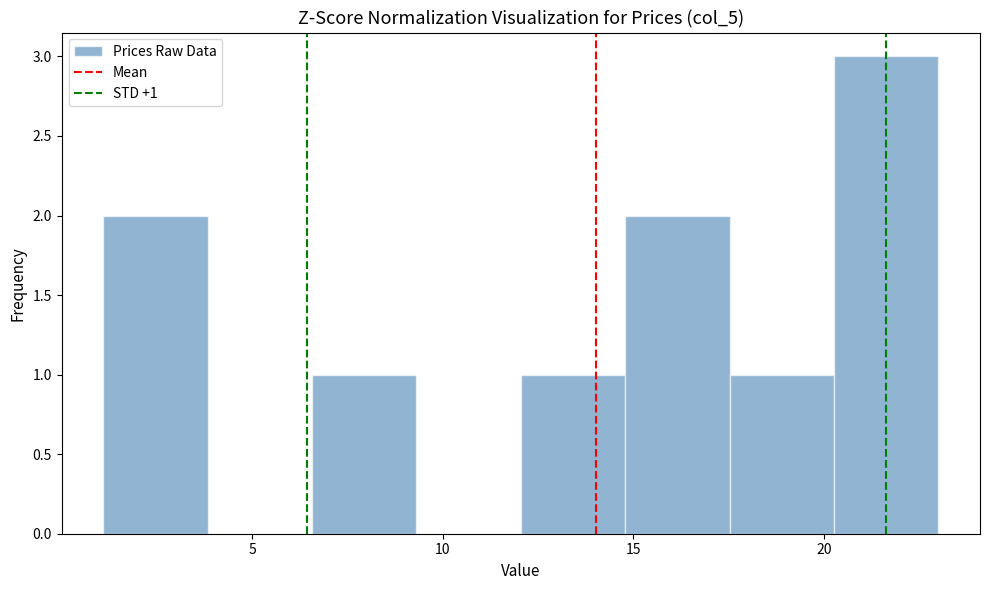

Over which range of the x-axis is the bar tallest?

20.5 to 23.0